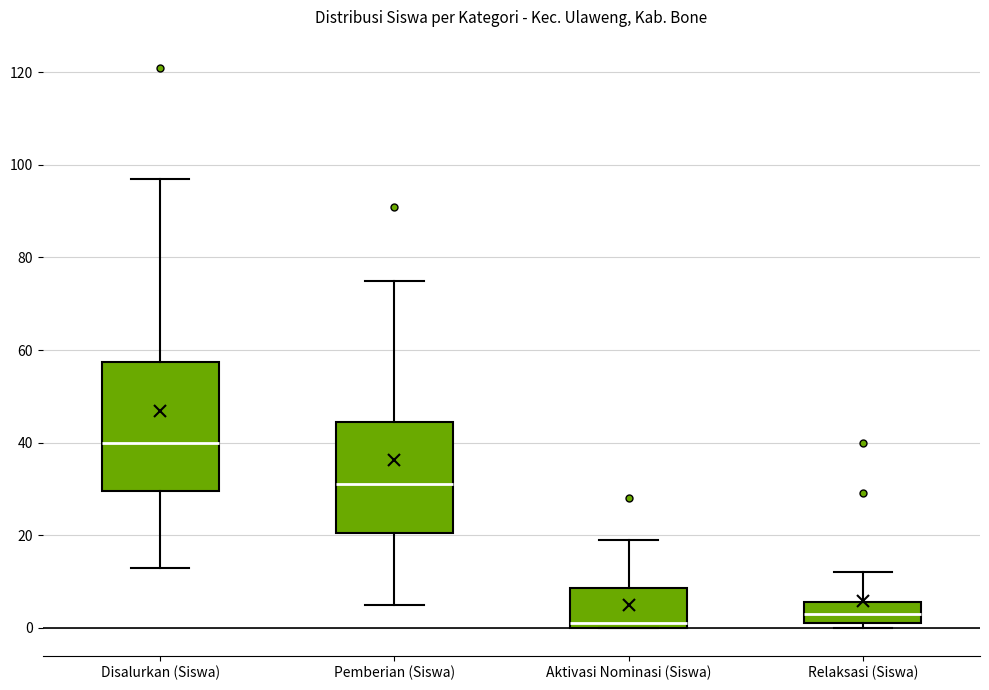

Comparing the boxes themselves (not the whiskers), which one is the tallest?

Disalurkan (Siswa)